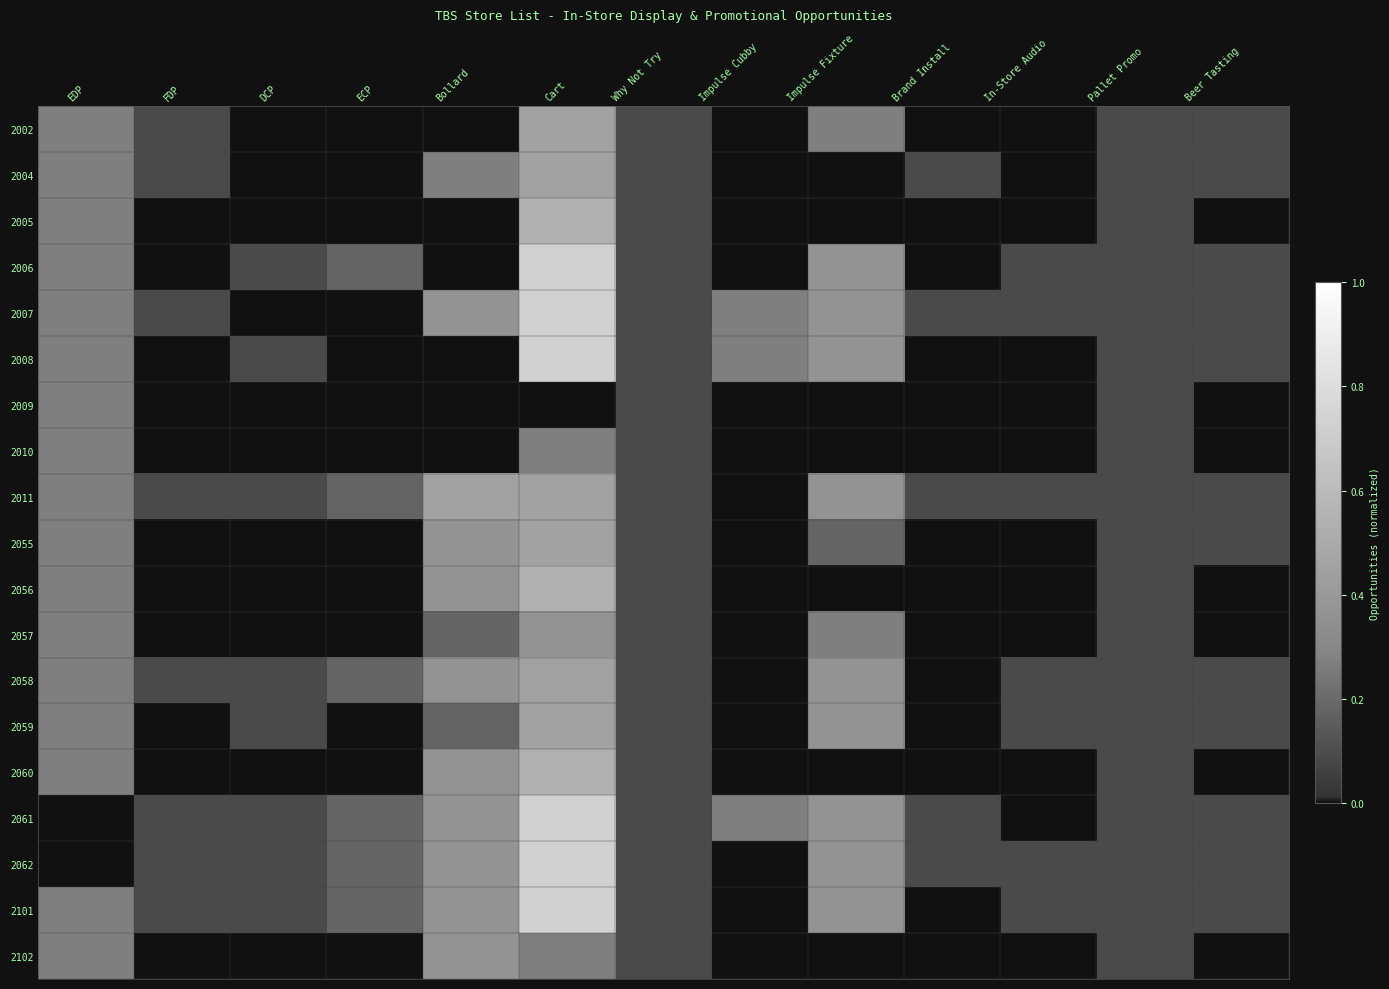

What is the greatest value displayed?

0.7